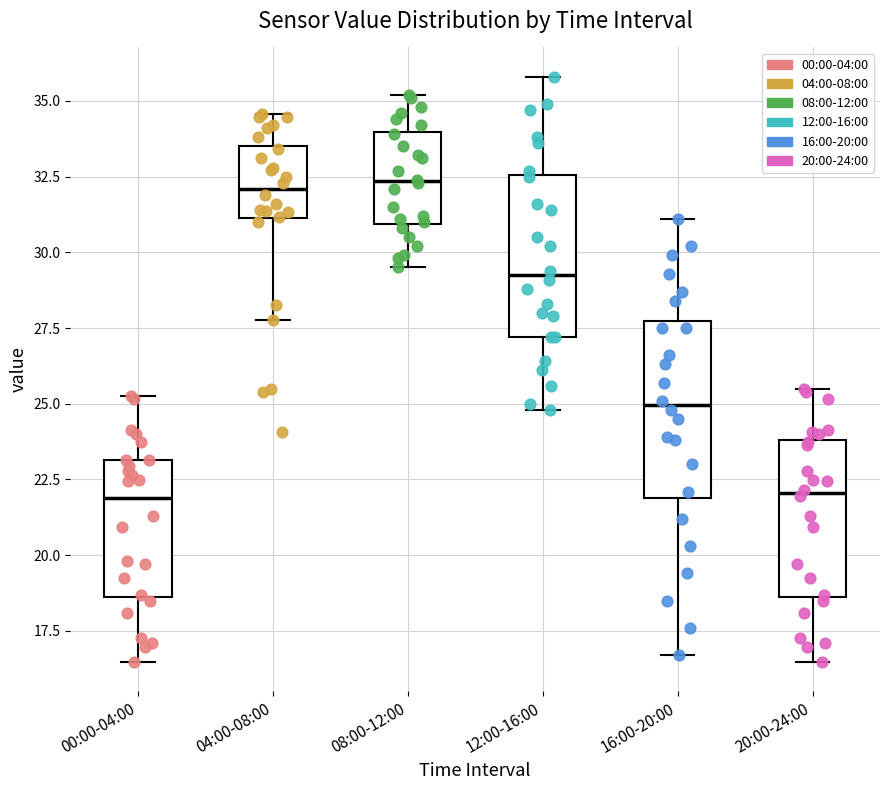

Where does the lower whisker of the box for 04:00-08:00 end on the y-axis? The values are not printed on the chart, so give them approximately, as read against the axis.

28.0